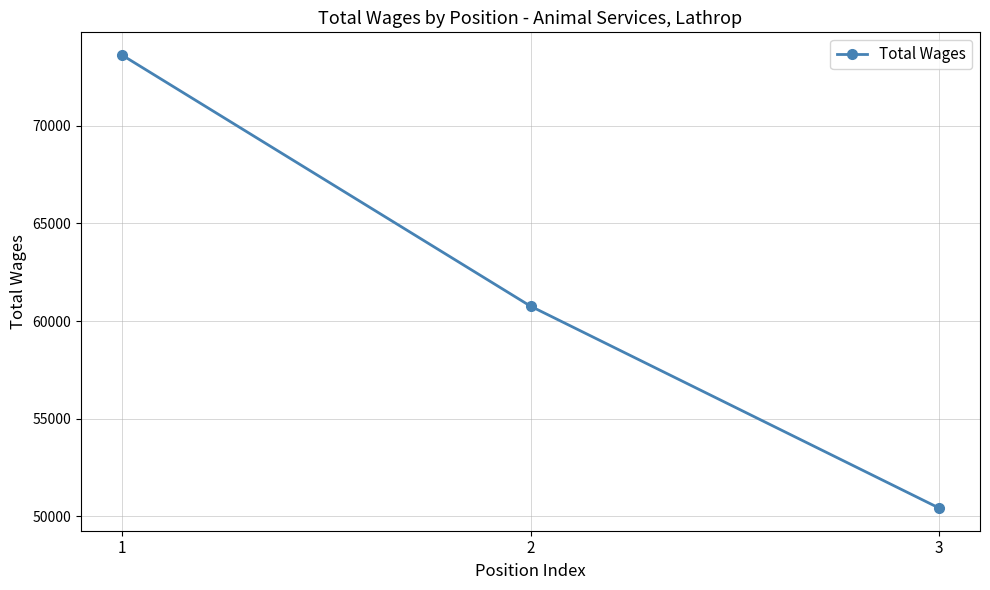

Which has a higher value, 1 or 2?

1